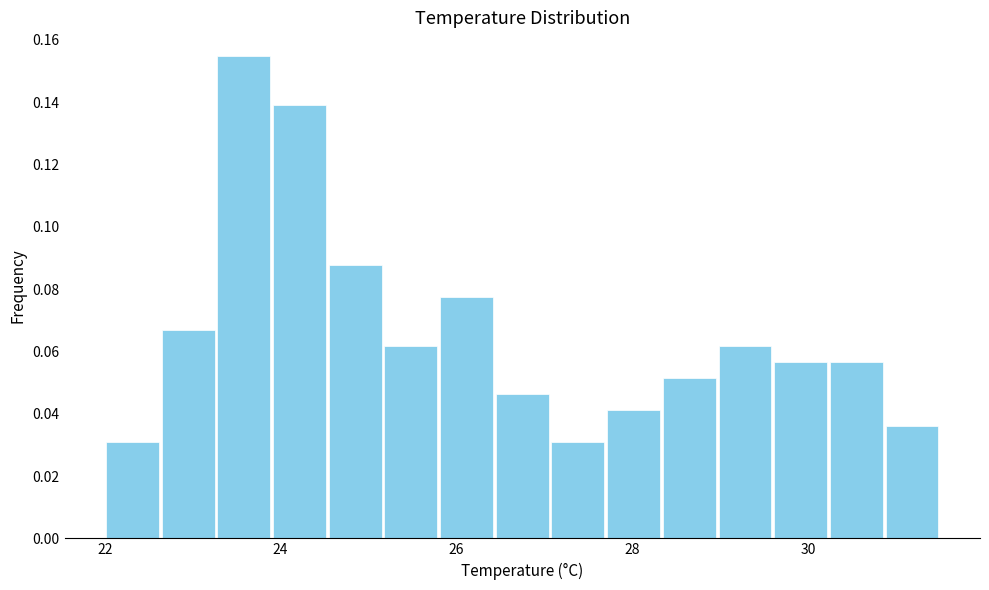

Read against the x-axis, roughly where is the centre of the tallest bar?

23.6